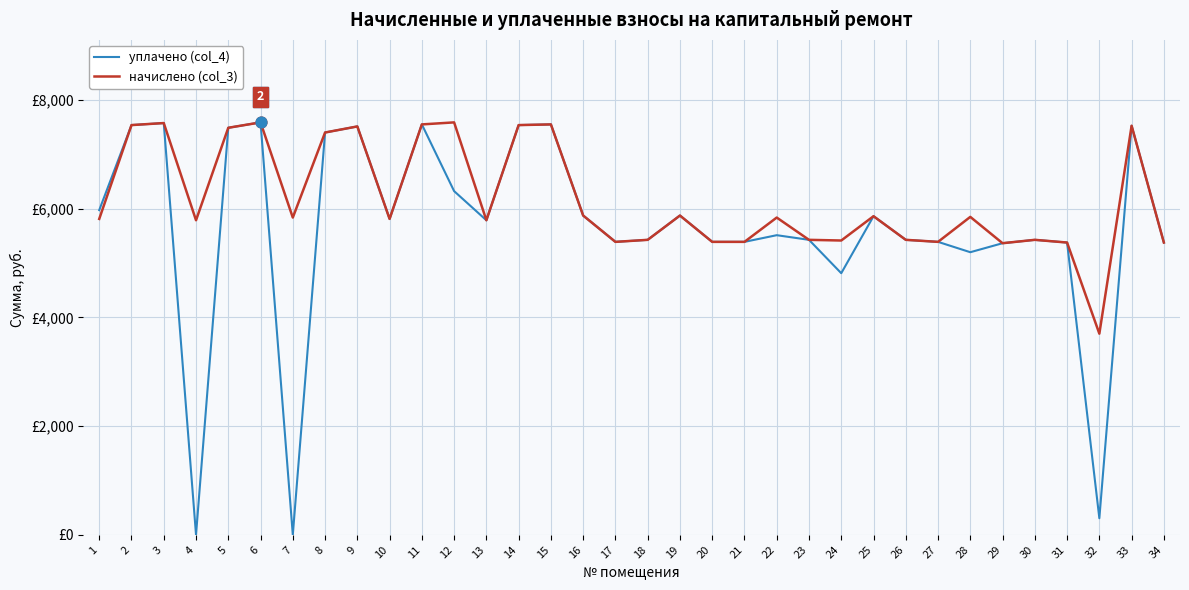

Is the value of начислено (col_3) at 6 greater than the value of уплачено (col_4) at 34?

Yes